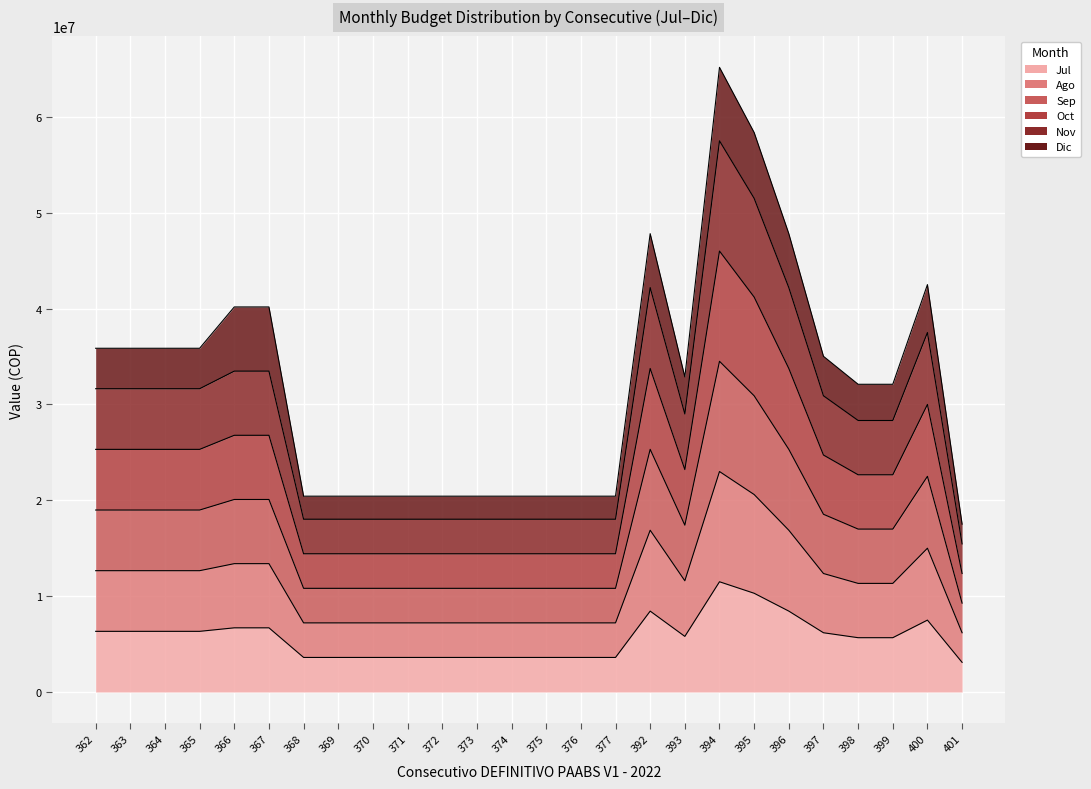

Is the value of Jul at 401 greater than the value of Nov at 367?

No